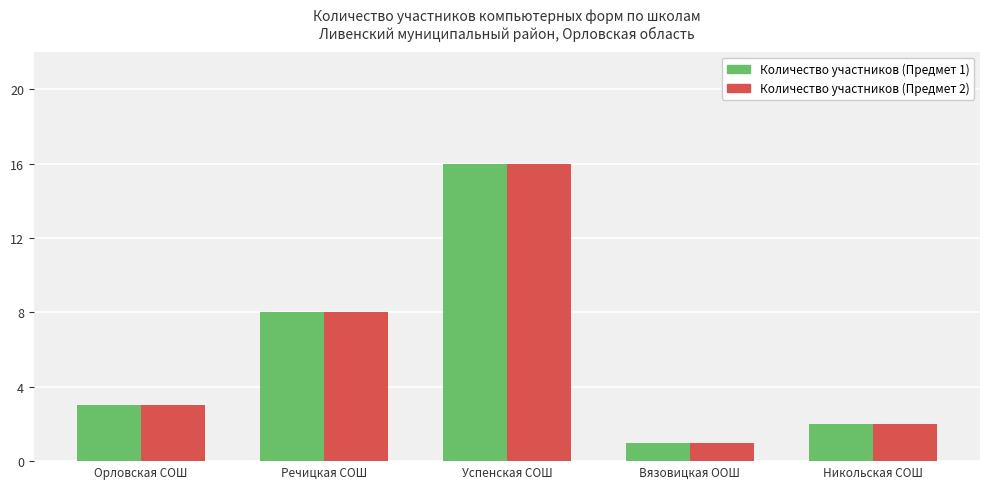

Is it true that Количество участников (Предмет 1) equals 1 at Вязовицкая ООШ?

True